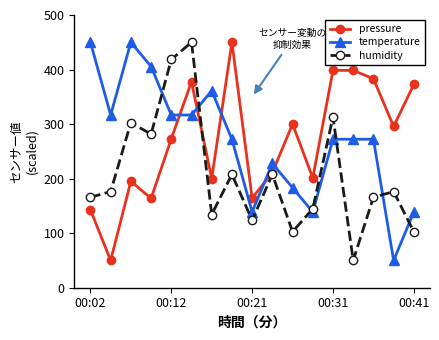

Which series ends up on top after the final intersection of pressure and temperature?

pressure